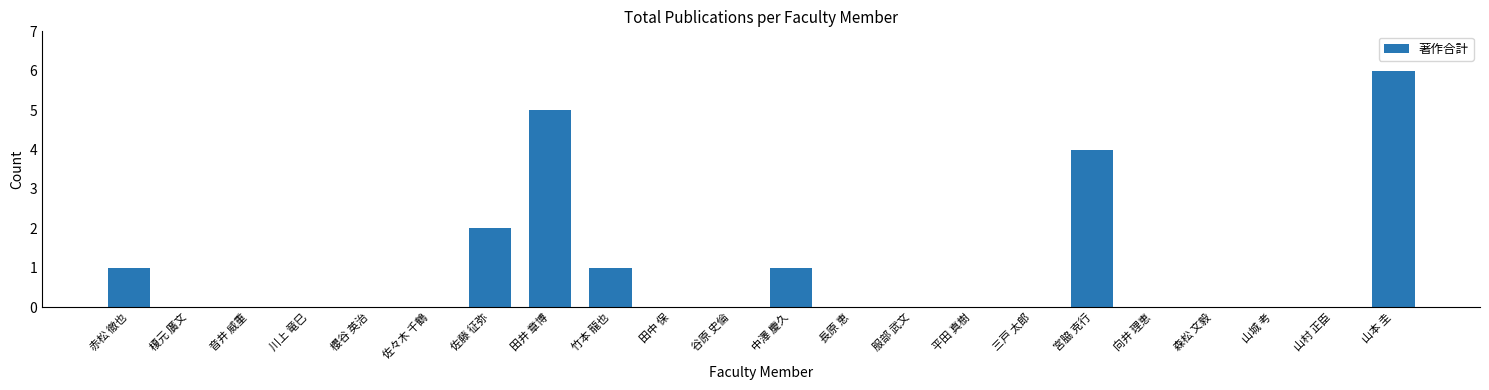

Reading left to right, extract all data points from this chart.

赤松 徹也=1	榎元 廣文=0	音井 威重=0	川上 竜巳=0	櫻谷 英治=0	佐々木 千鶴=0	佐藤 征弥=2	田井 章博=5	竹本 龍也=1	田中 保=0	谷原 史倫=0	中澤 慶久=1	長原 恵=0	服部 武文=0	平田 真樹=0	三戸 太郎=0	宮脇 克行=4	向井 理恵=0	森松 文毅=0	山城 考=0	山村 正臣=0	山本 圭=6